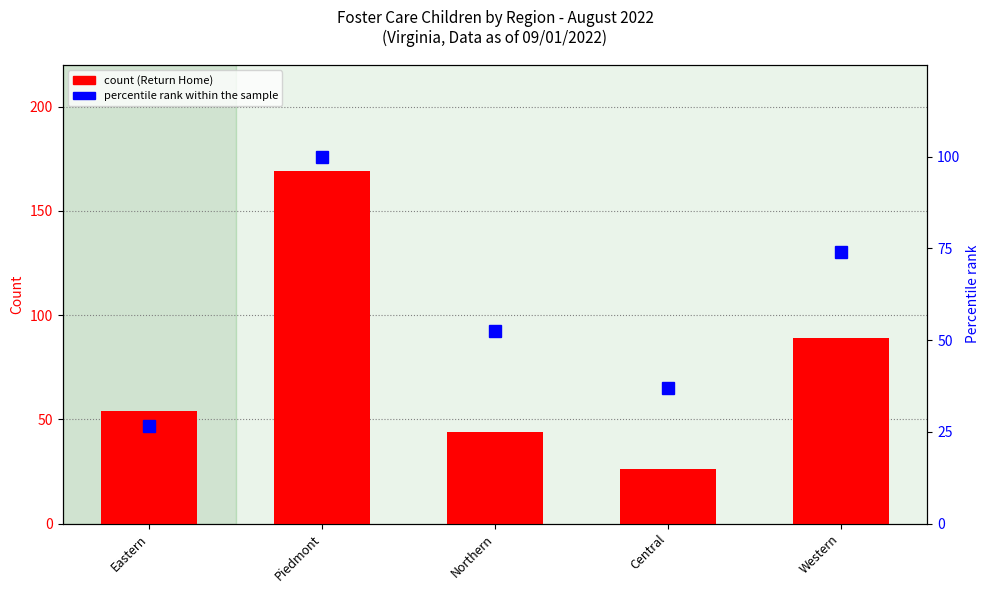

List the labels in order of percentile rank within the sample value, smallest first.

Eastern, Central, Northern, Western, Piedmont